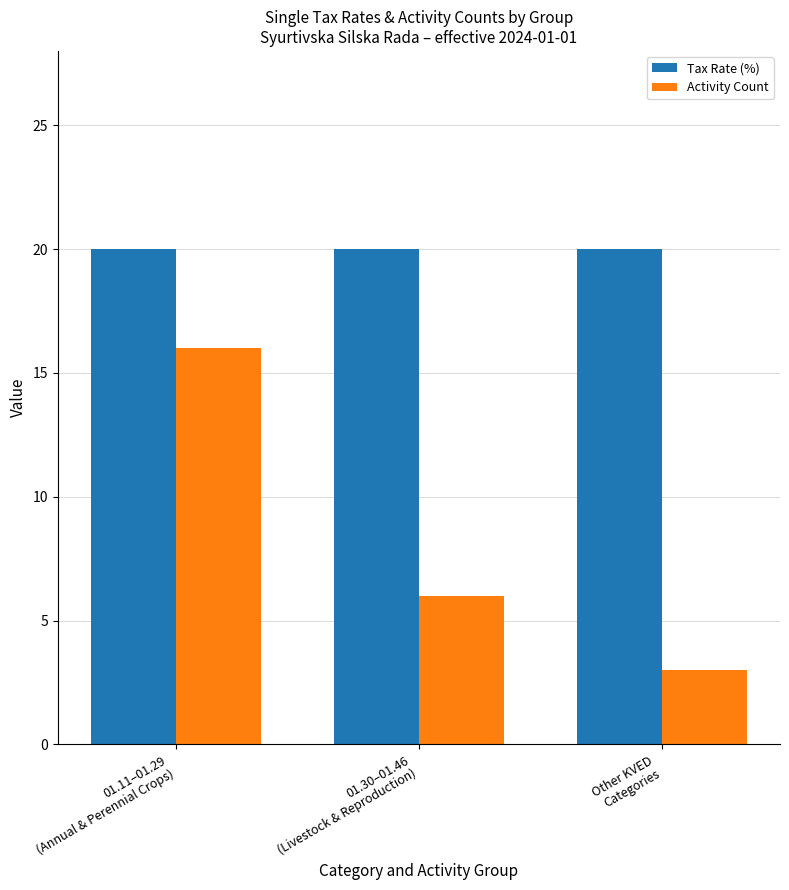

What is the smallest value displayed?

3